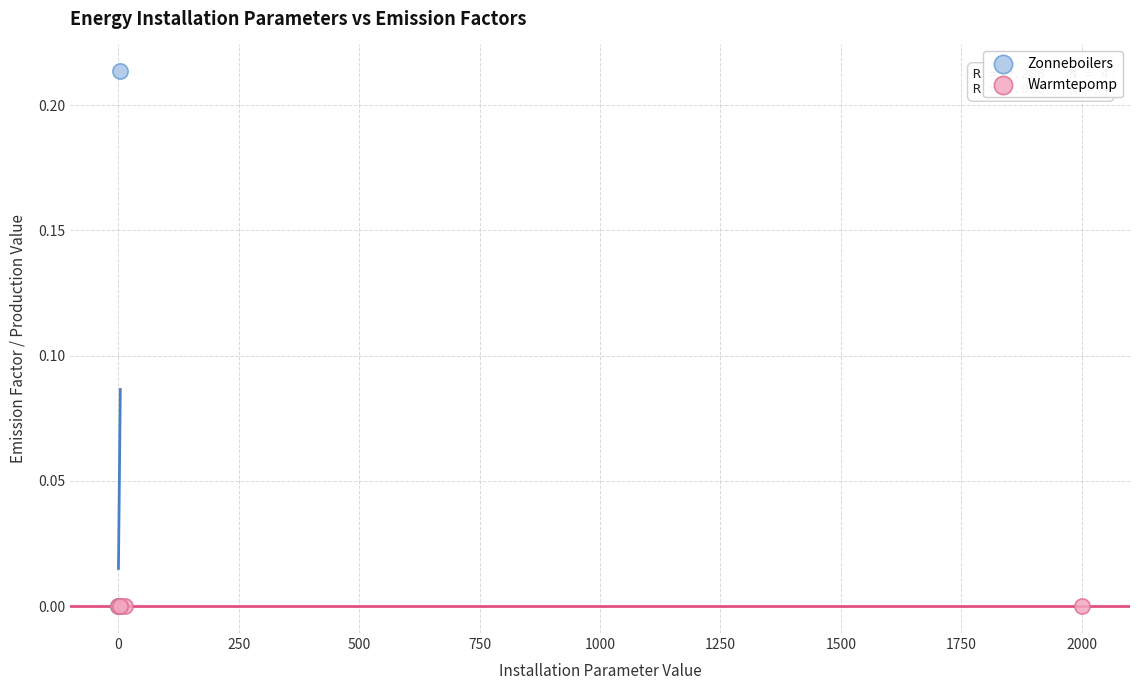

Which series reaches the maximum Y coordinate?

Zonneboilers